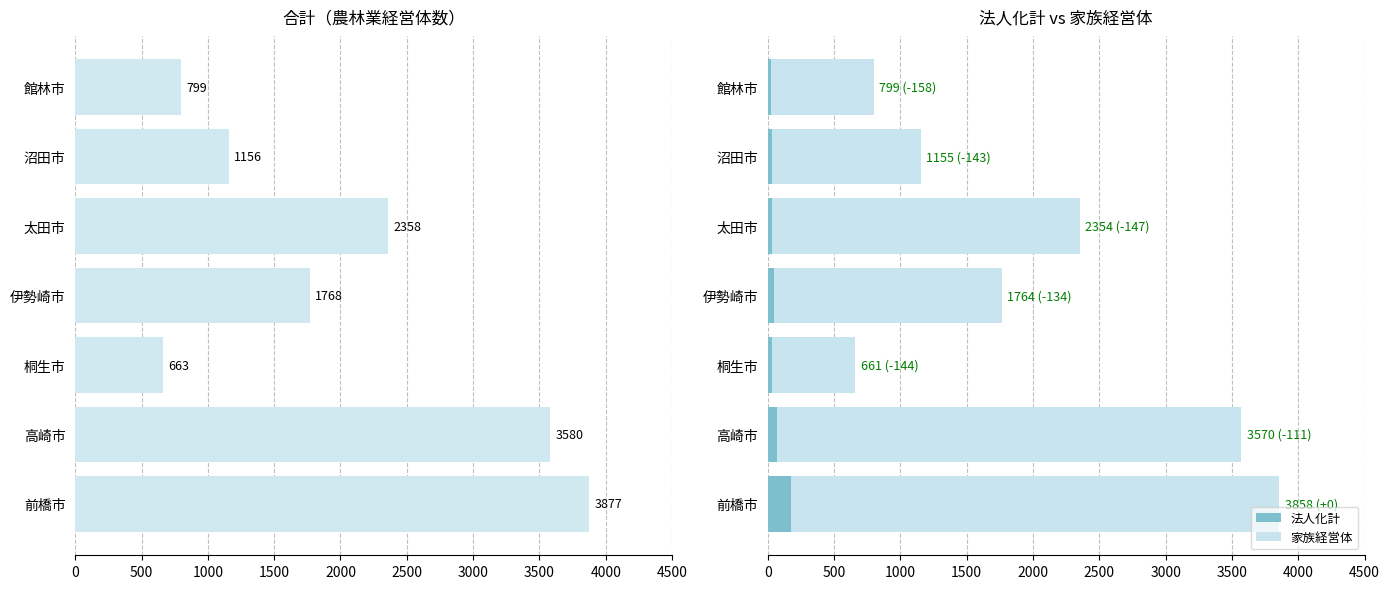

Reading left to right, extract all data points from this chart.

合計: 3877	3580	663	1768	2358	1156	799
法人化計: 179	68	35	45	32	36	21
家族経営体: 3679	3502	626	1719	2322	1119	778